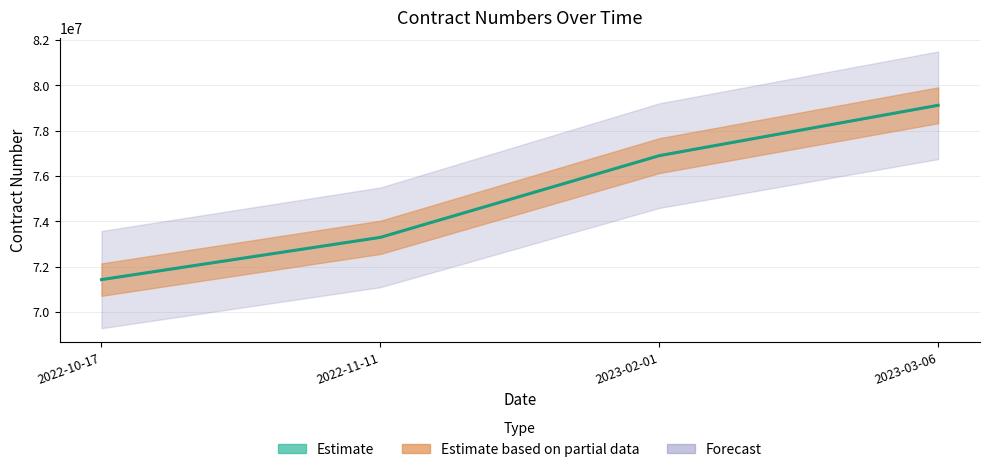

Which category has the highest value across all series?

2023-03-06